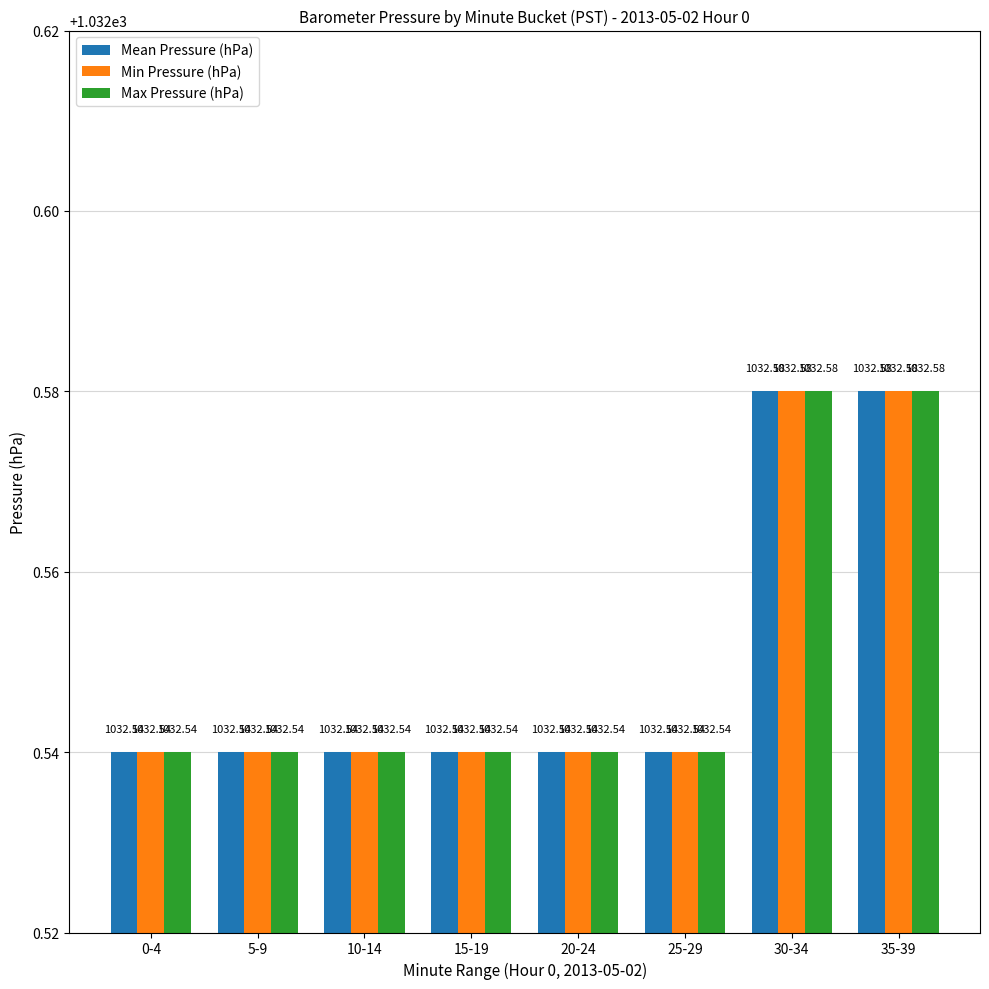

What is the value of the Max Pressure (hPa) bar at the 7th from the left?

1032.6